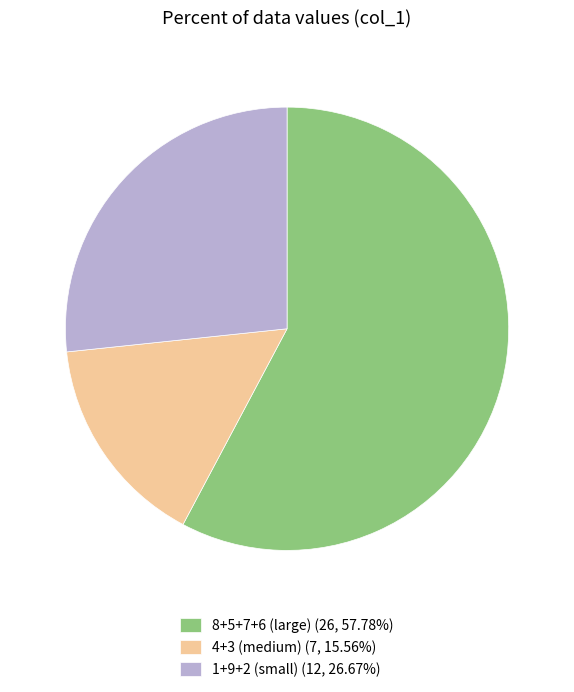

Is the sum of 1+9+2 (small) (12, 26.67%) and 8+5+7+6 (large) (26, 57.78%) greater than half?

Yes